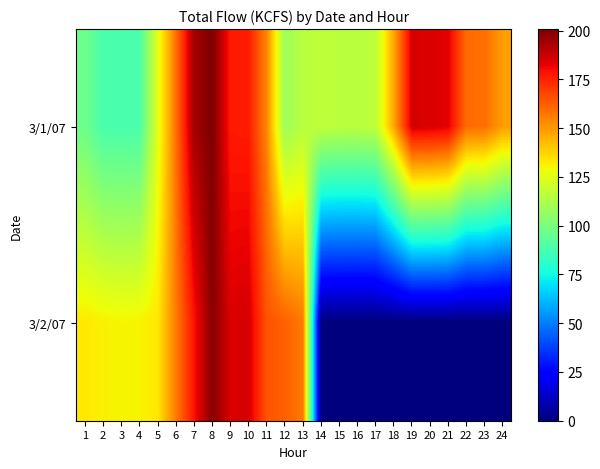

Reading left to right, list all the values displayed in this chart.

3/1/07: 1=96.6	2=88.1	3=88.1	4=88.6	5=125.0	6=158.5	7=194.0	8=200.8	9=177.0	10=176.7	11=153.8	12=108.5	13=115.3	14=116.8	15=115.7	16=115.4	17=116.6	18=147.2	19=185.3	20=184.7	21=182.9	22=159.5	23=158.9	24=148.9
3/2/07: 1=133.0	2=131.3	3=130.3	4=130.8	5=133.2	6=156.2	7=178.5	8=199.4	9=184.8	10=185.5	11=165.0	12=162.0	13=156.7	14=0.0	15=0.0	16=0.0	17=0.0	18=0.0	19=0.0	20=0.0	21=0.0	22=0.0	23=0.0	24=0.0